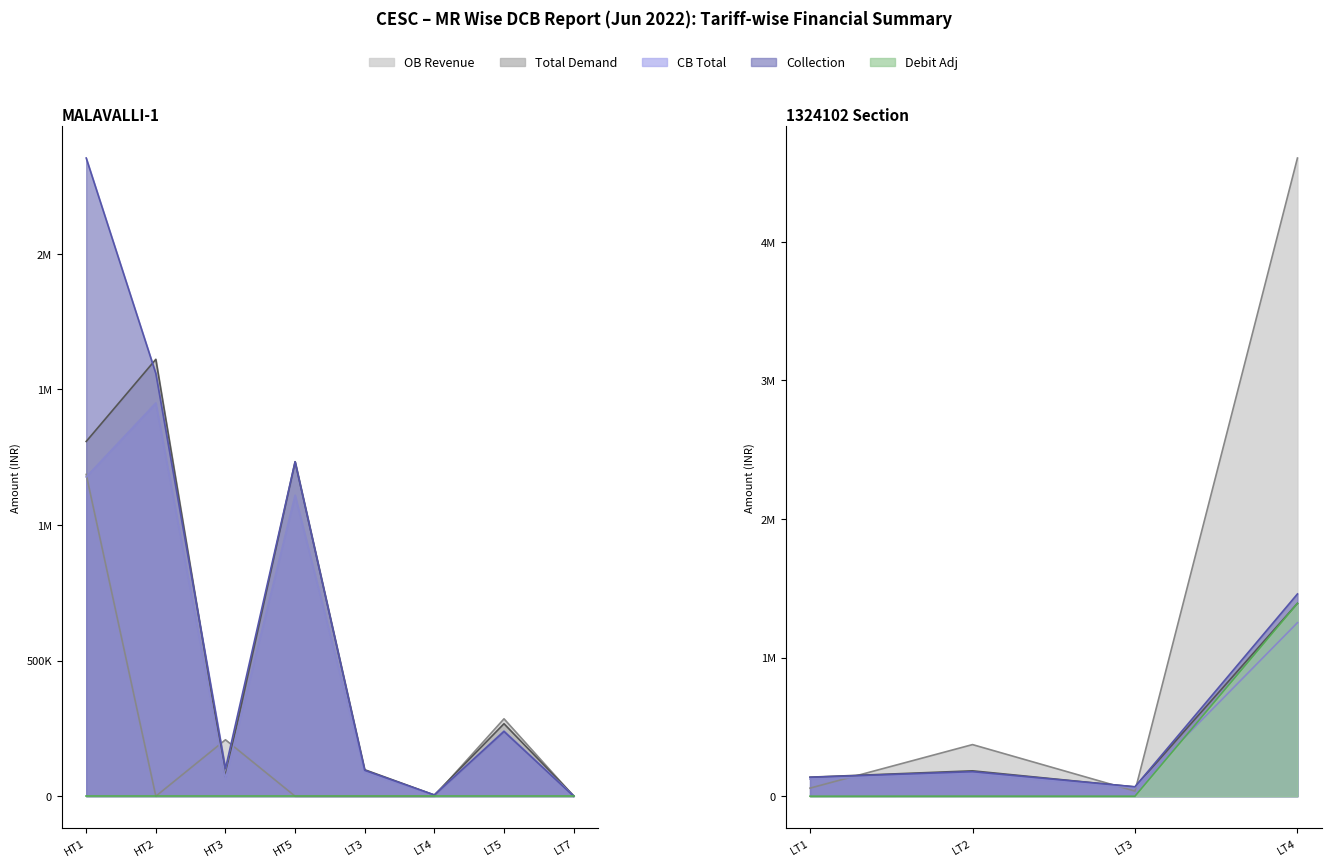

True or false: Collection and Total Demand cross at least once.

True